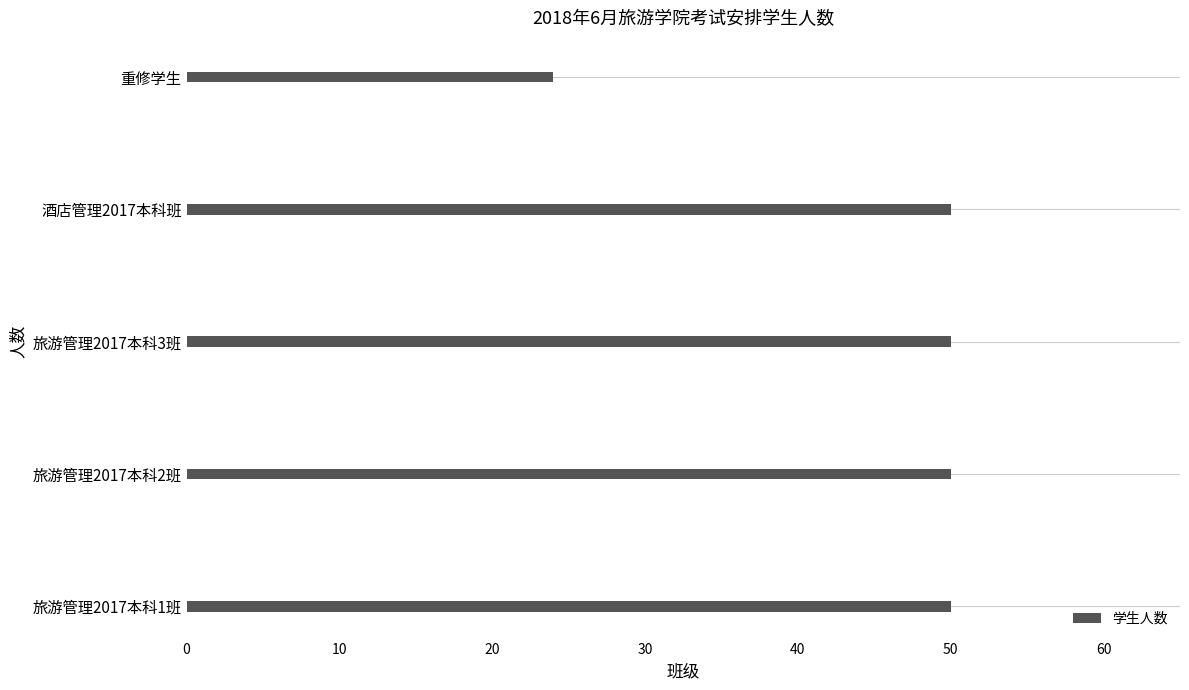

How many values are below 50?

1